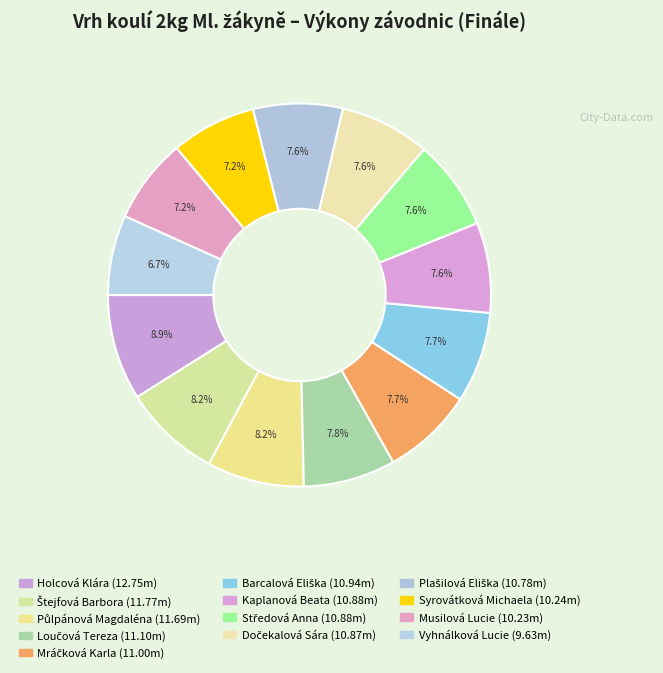

True or false: Holcová Klára accounts for 1% of the total.

False